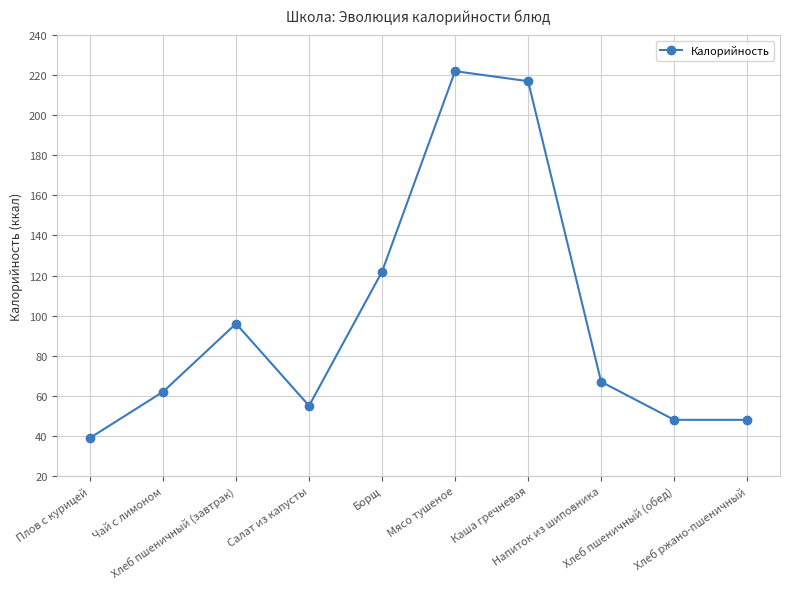

True or false: there are more than 0 points higher than both neighbors.

True